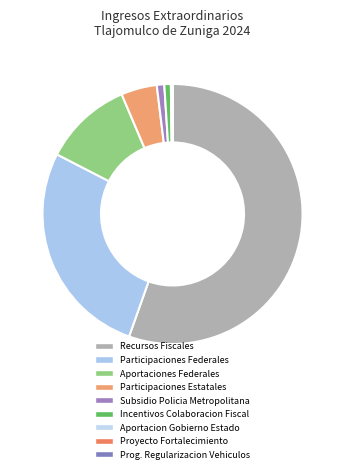

Does any single category account for the majority?

Yes